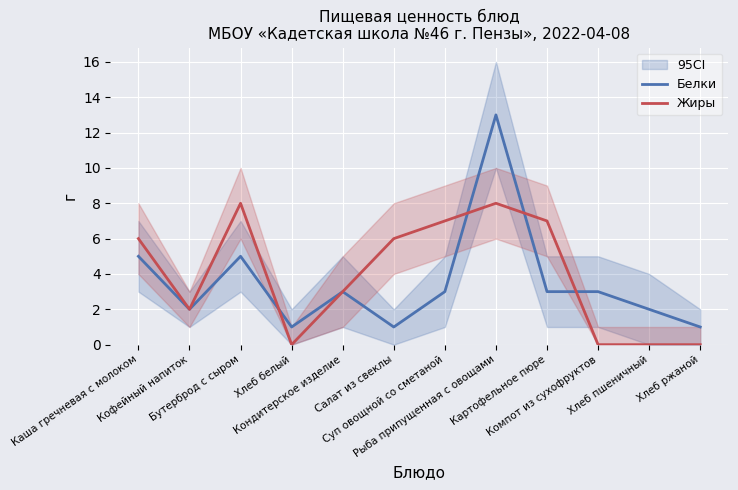

Between Кофейный напиток and Рыба припущенная с овощами, which is larger?

Рыба припущенная с овощами